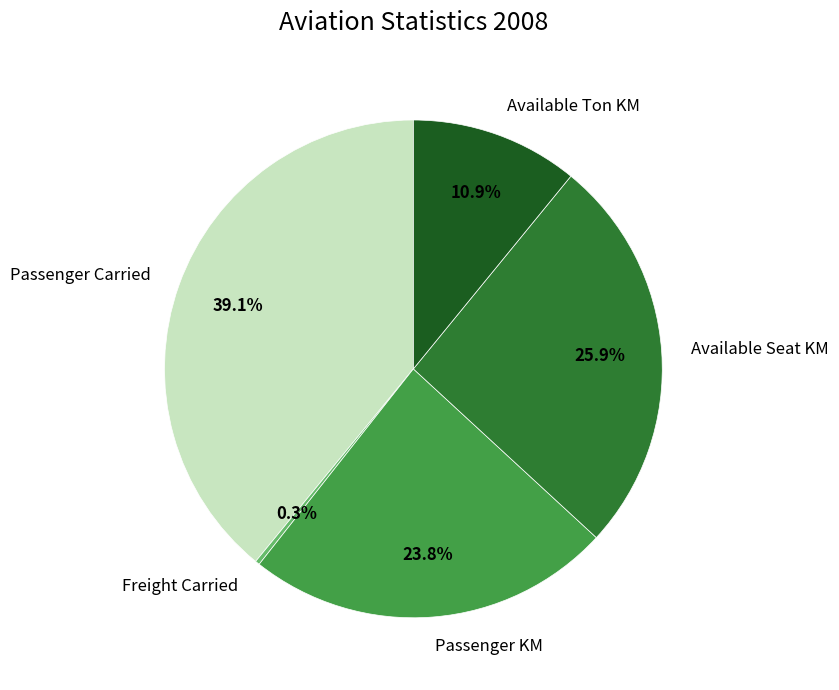

Is there a majority slice in this chart?

No